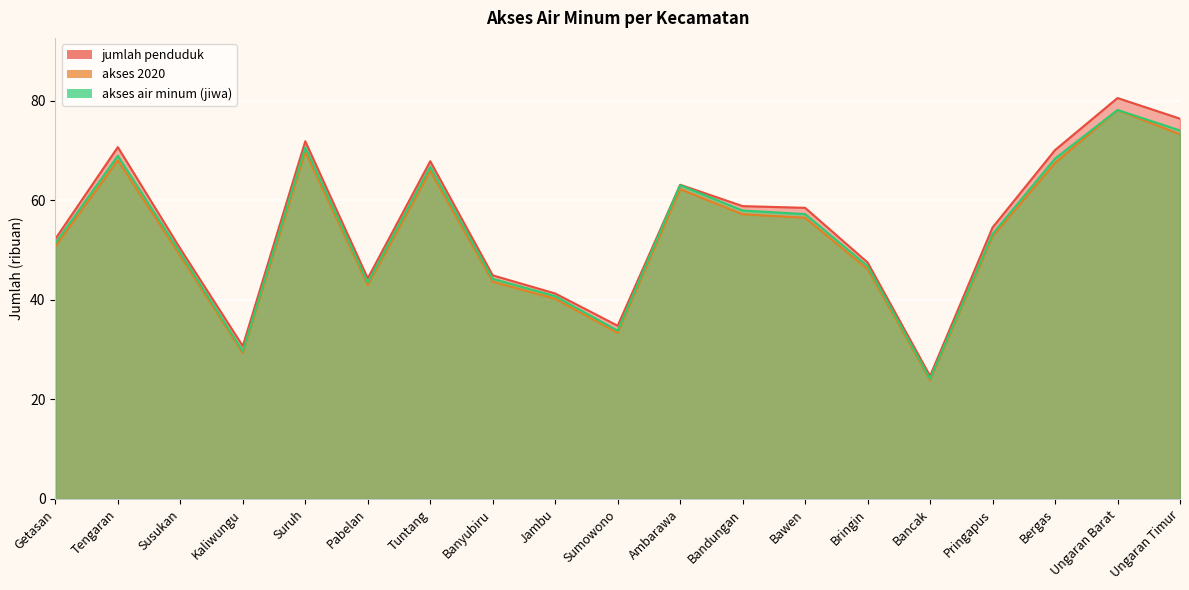

Is it true that akses 2020 equals 40.4 at Ambarawa?

False